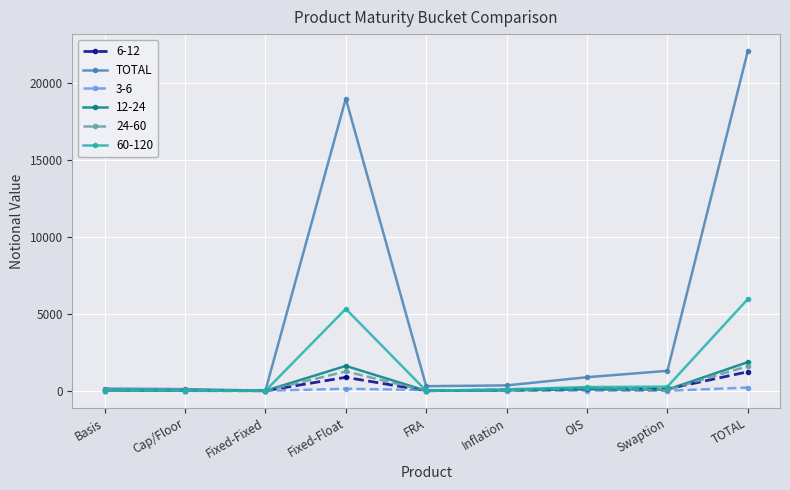

True or false: 6-12 has more than 1 points higher than both neighbors.

True